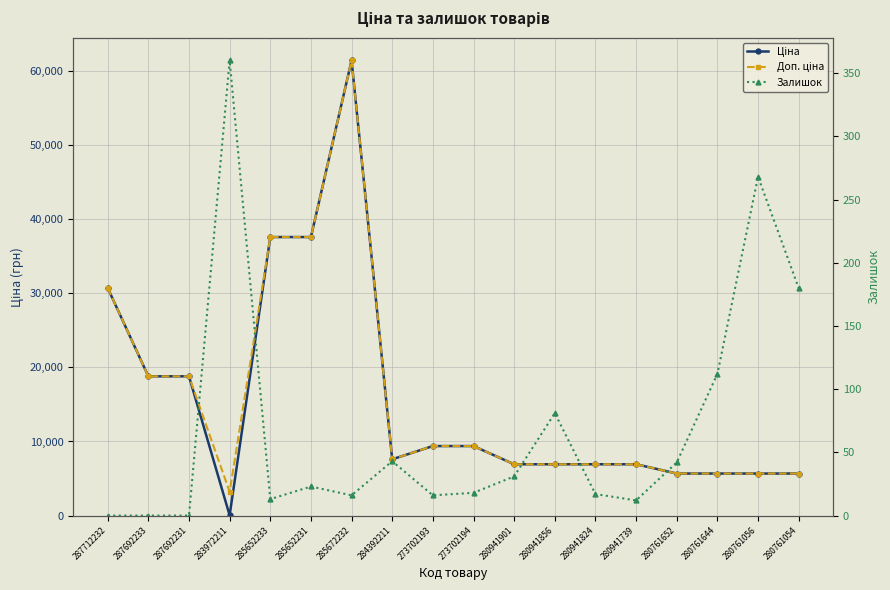

True or false: Ціна has more than 0 interior local peaks.

True